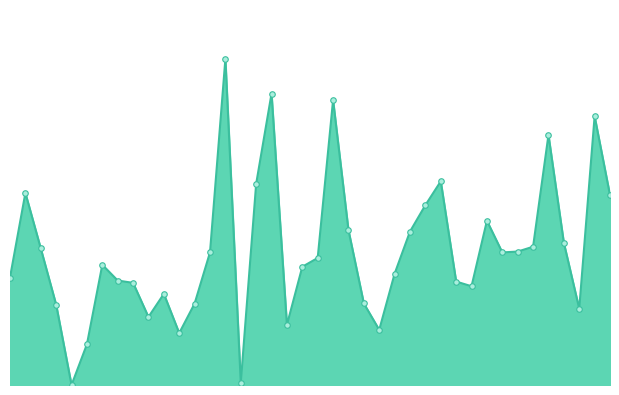

Reading left to right, extract all data points from this chart.

7.9	14.1	10.1	5.9	0.0	3.0	8.8	7.7	7.5	5.0	6.7	3.8	6.0	9.8	24.0	0.2	14.8	21.5	4.4	8.7	9.4	21.0	11.4	6.0	4.1	8.2	11.3	13.2	15.0	7.6	7.3	12.1	9.8	9.8	10.2	18.4	10.5	5.6	19.8	14.0